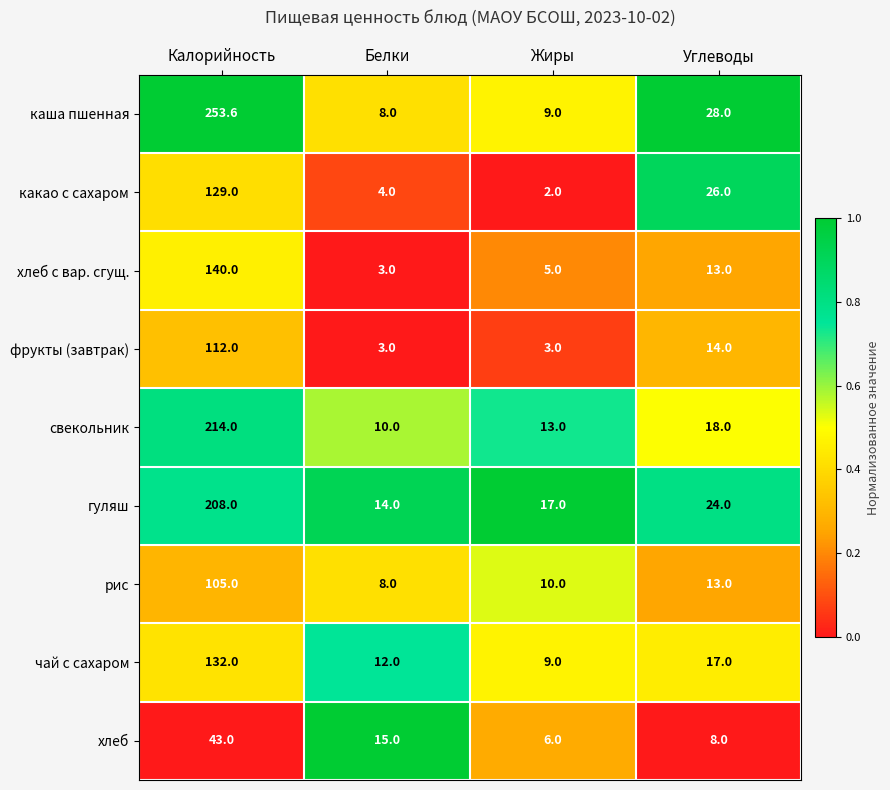

Is it true that хлеб equals 6.0 at Жиры?

True